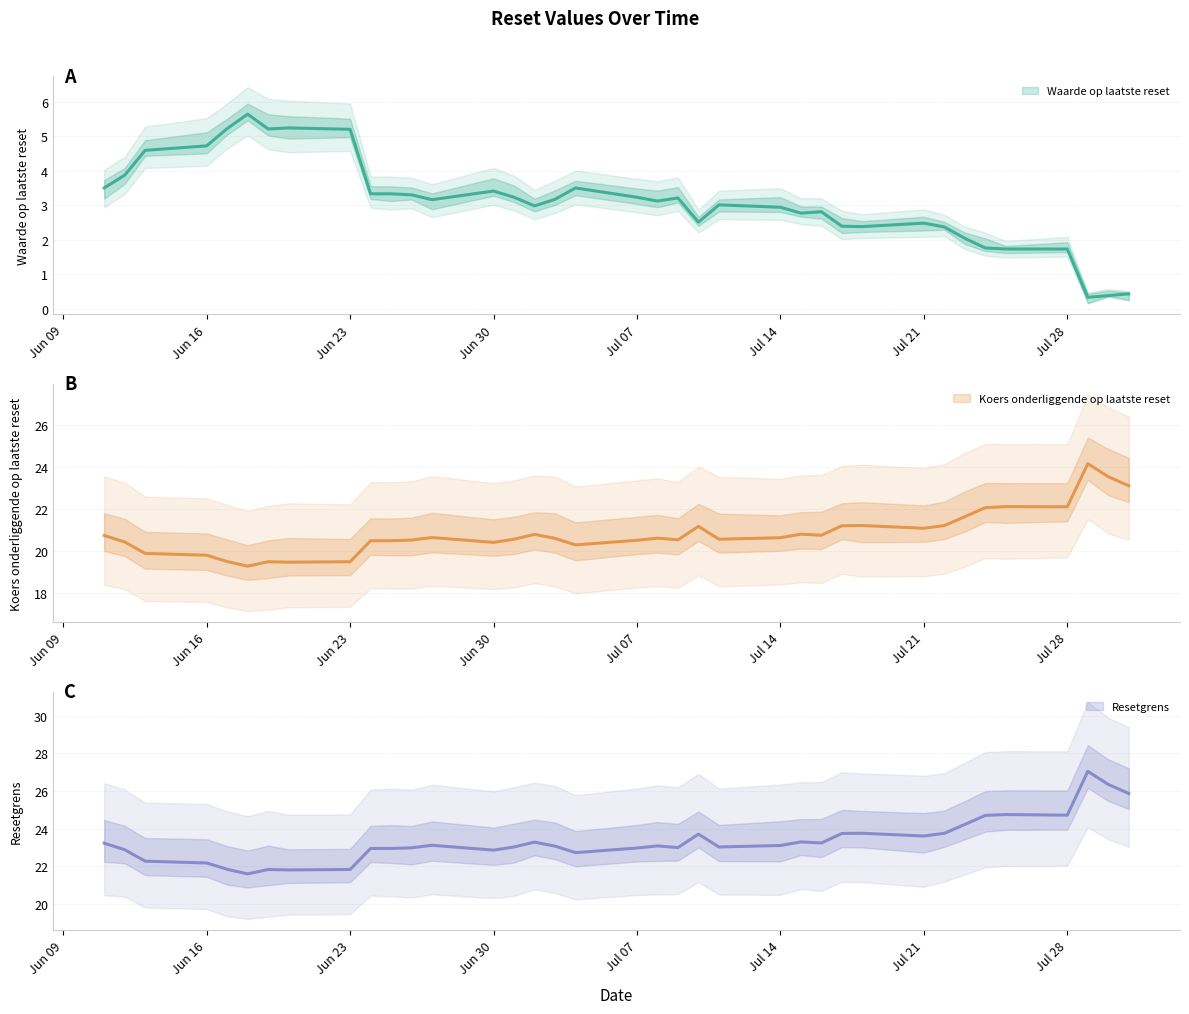

What position from the left is 2025-07-04?

20